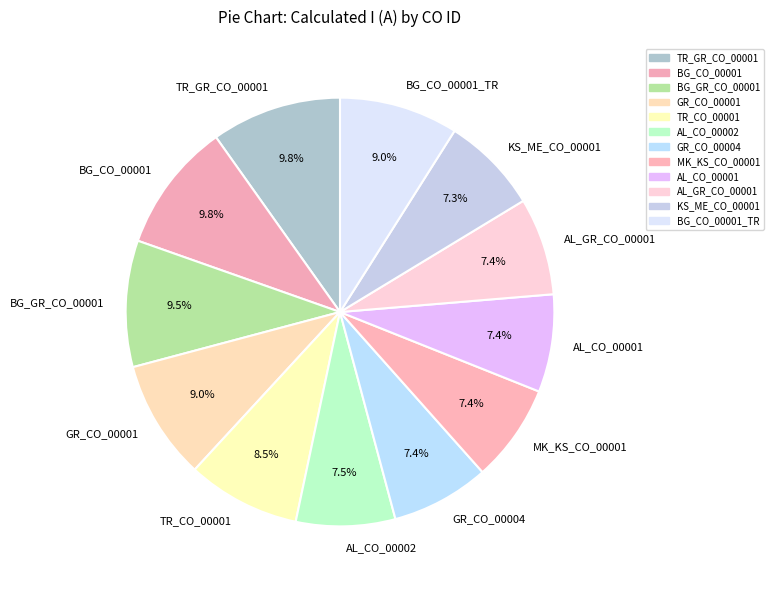

To the nearest percent, what is the combined percentage of MK_KS_CO_00001 and BG_GR_CO_00001?

17%